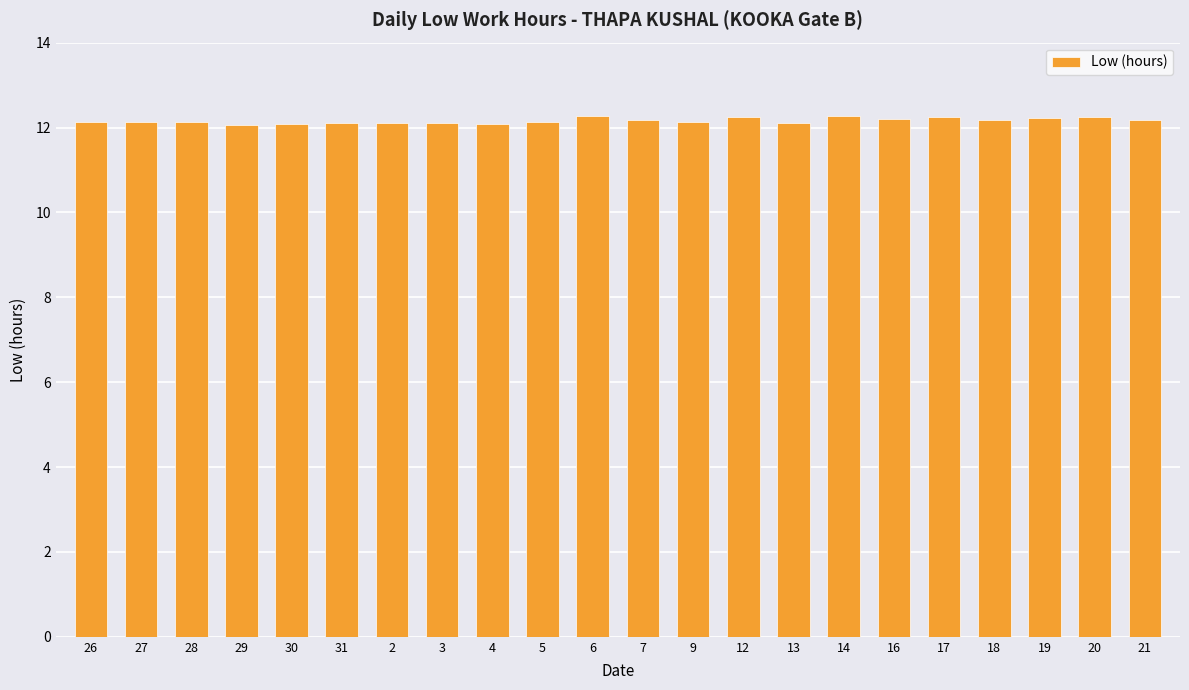

True or false: the data shows 20.8 at 31.

False